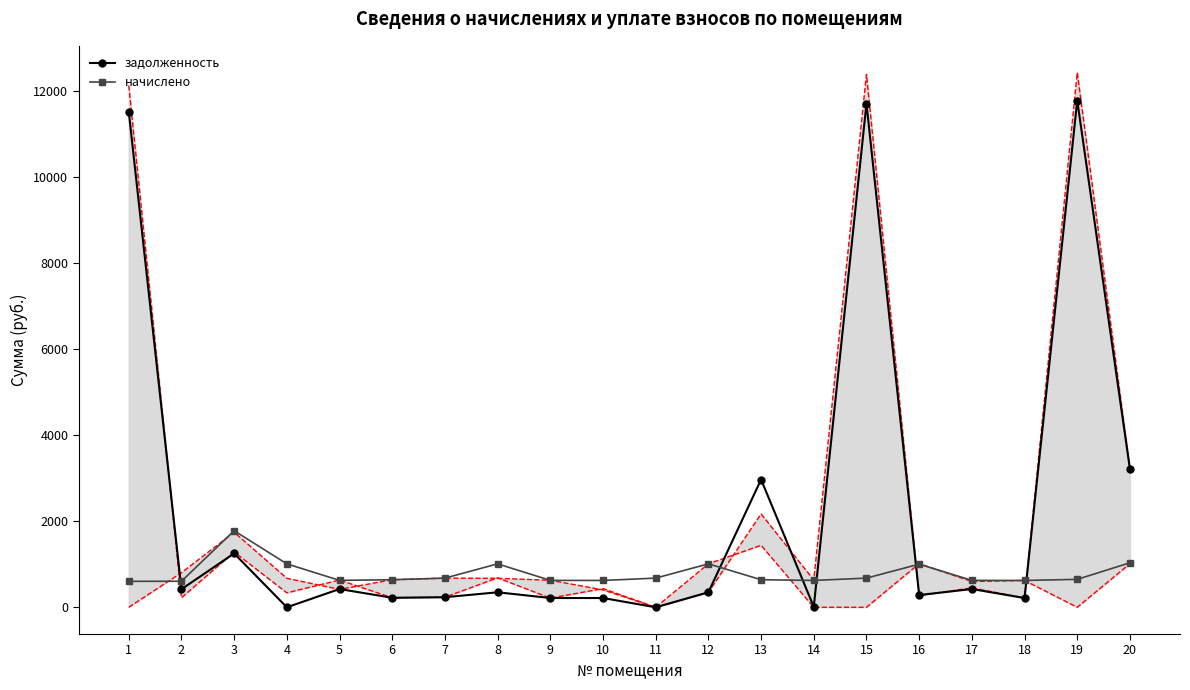

True or false: начислено has more than 1 points higher than both neighbors.

True